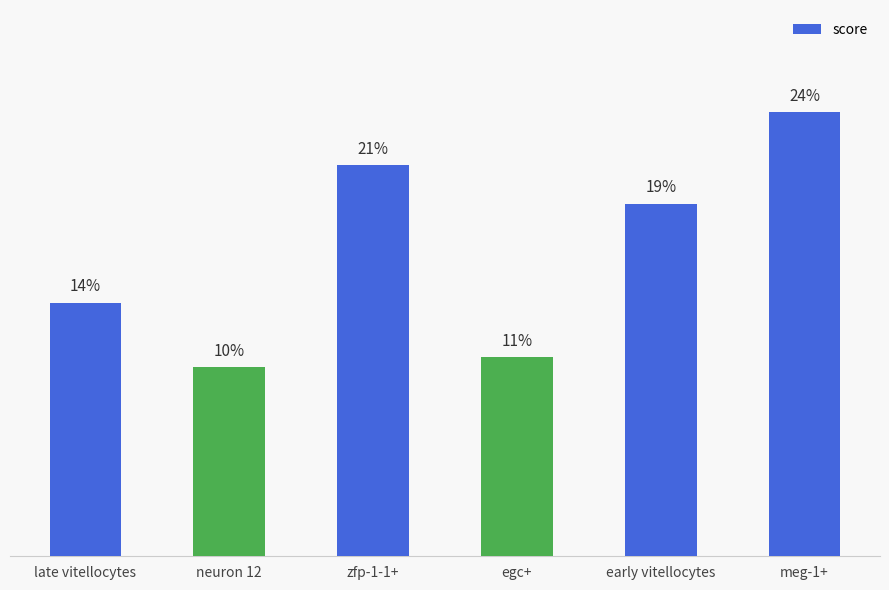

Is it true that the value at egc+ is 0.1?

False